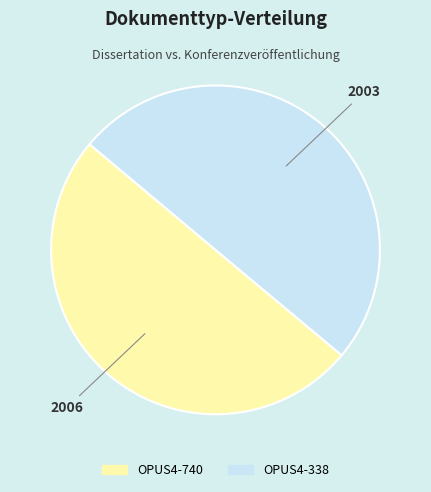

Approximately how many times larger is the value at OPUS4-740 compared to OPUS4-338?

1.0